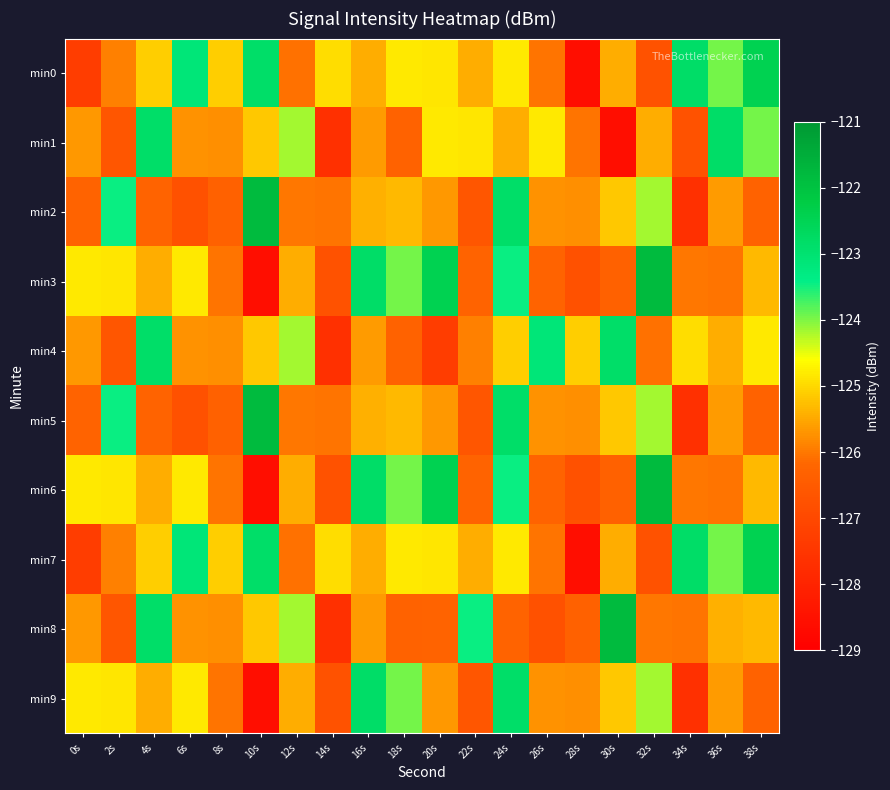

At which category does the chart reach its minimum across all series?

28s